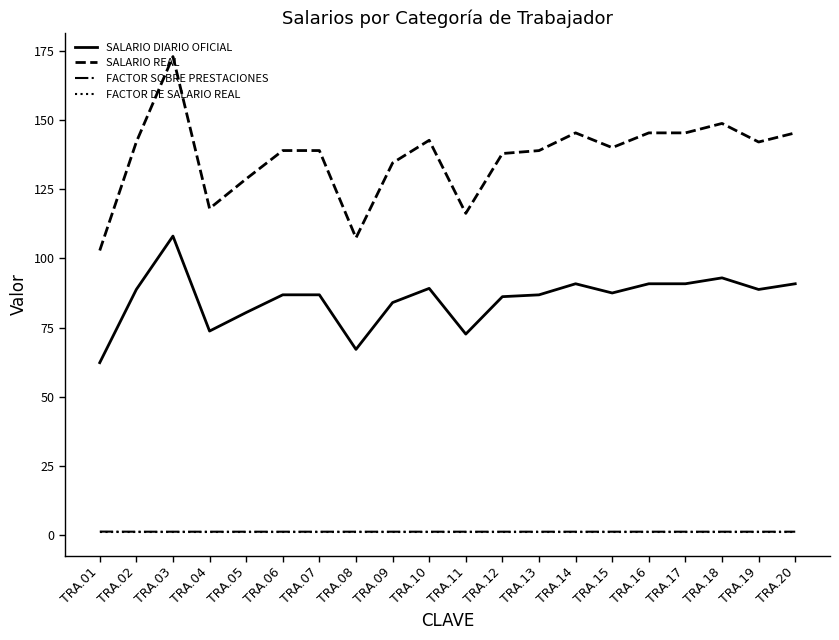

True or false: SALARIO DIARIO OFICIAL and FACTOR DE SALARIO REAL intersect in this chart.

False